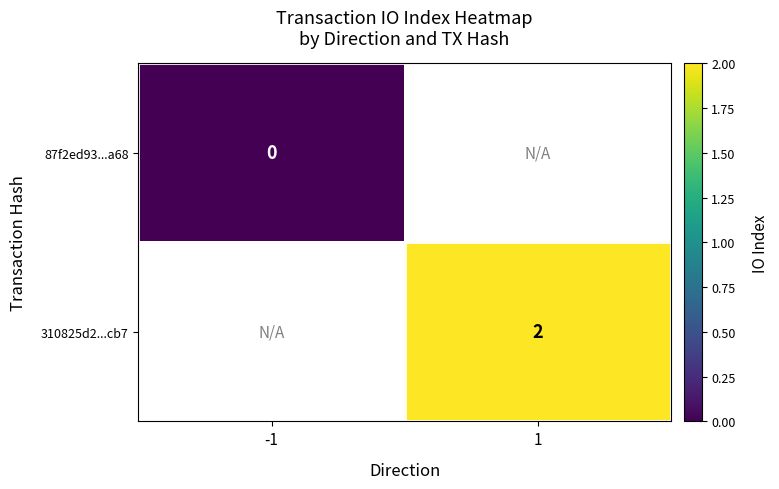

Is it true that 310825d2...cb7 equals 3 at 1?

False